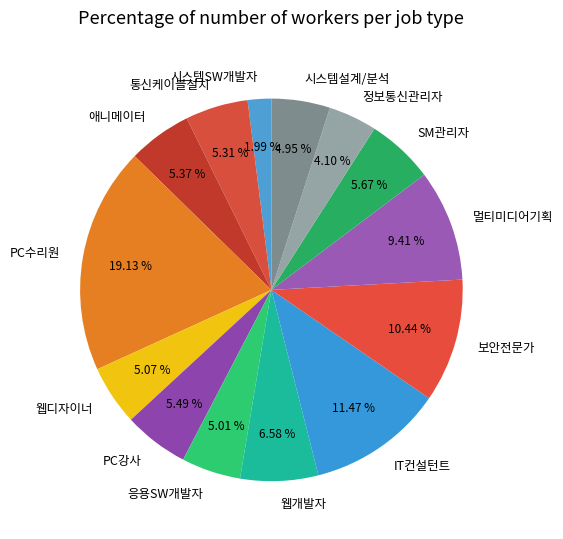

Which category has the smallest portion of the pie?

시스템SW개발자